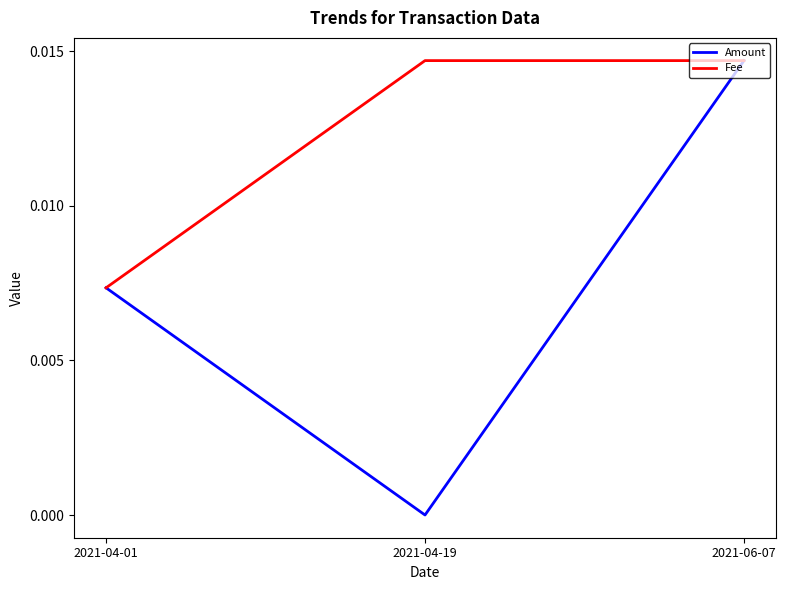

At which label does Amount reach its minimum?

2021-04-19